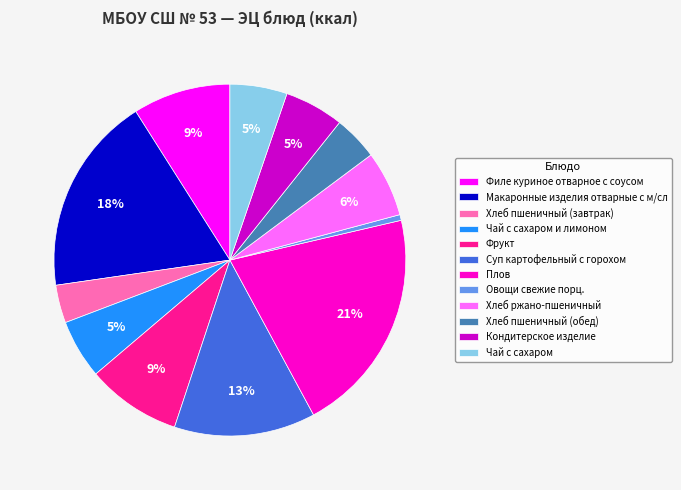

Which slice is the largest?

Плов